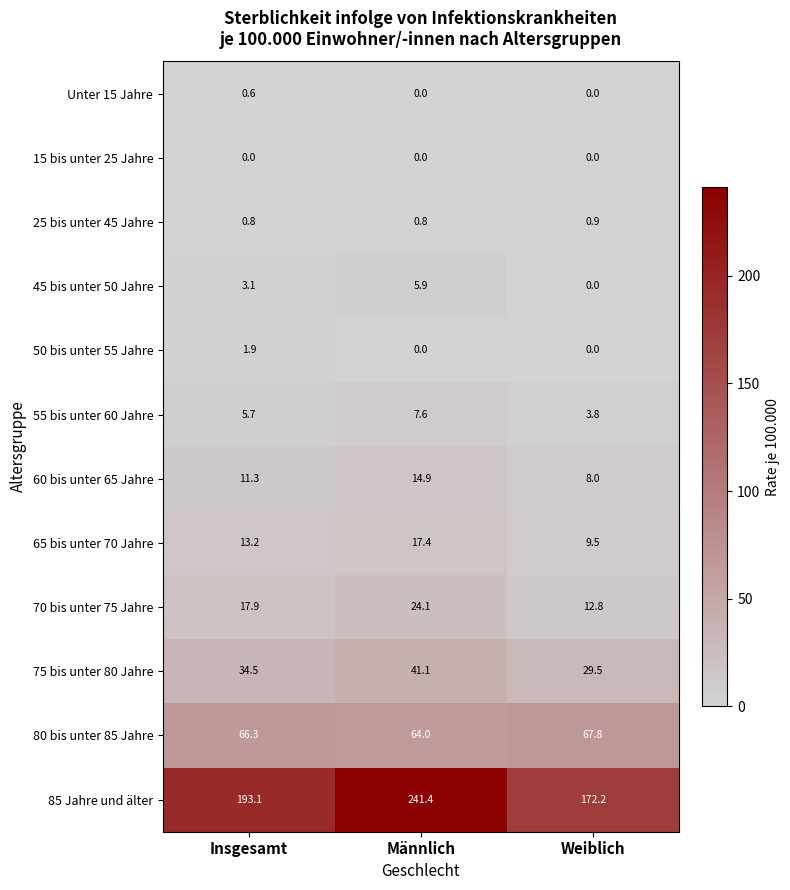

At which category is the sum across all series the highest?

Männlich